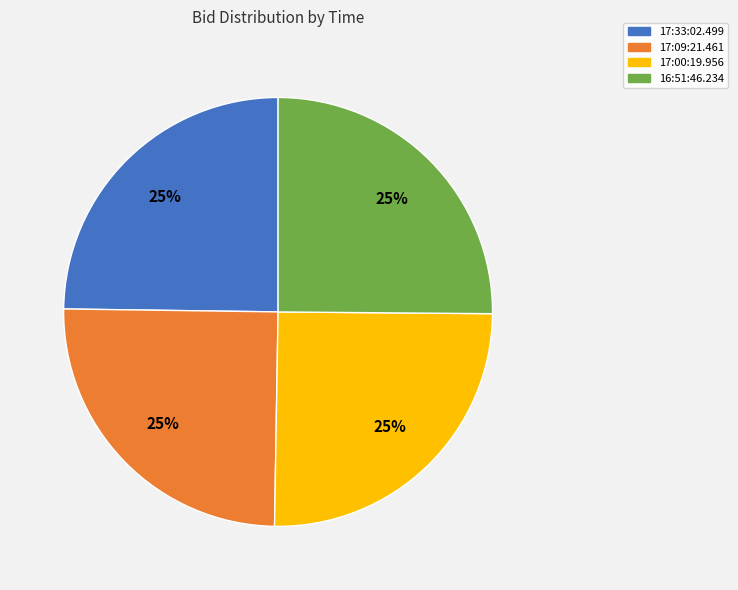

What percentage is the 17:09:21.461 slice, to the nearest percent?

25%